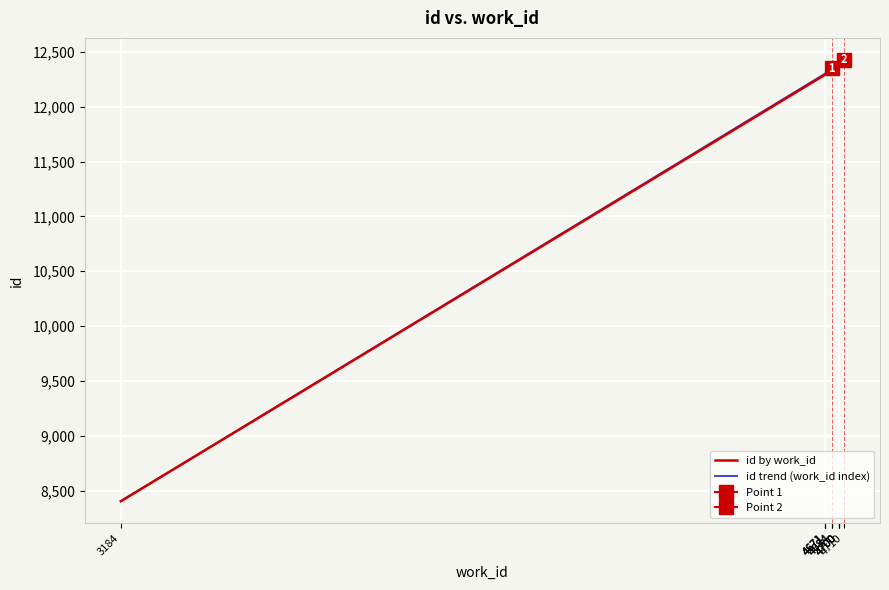

Reading left to right, what are all the values shown in this chart?

id by work_id: 3184=8403.0	4671=12293.0	4671=12295.0	4671=12297.0	4684=12351.0	4684=12354.0	4700=12398.0	4700=12402.0	4700=12405.0	4710=12426.0
id trend (work_id index): 3184=8403.0	4671=12302.9	4671=12302.9	4671=12302.9	4684=12343.9	4684=12343.9	4700=12394.4	4700=12394.4	4700=12394.4	4710=12426.0